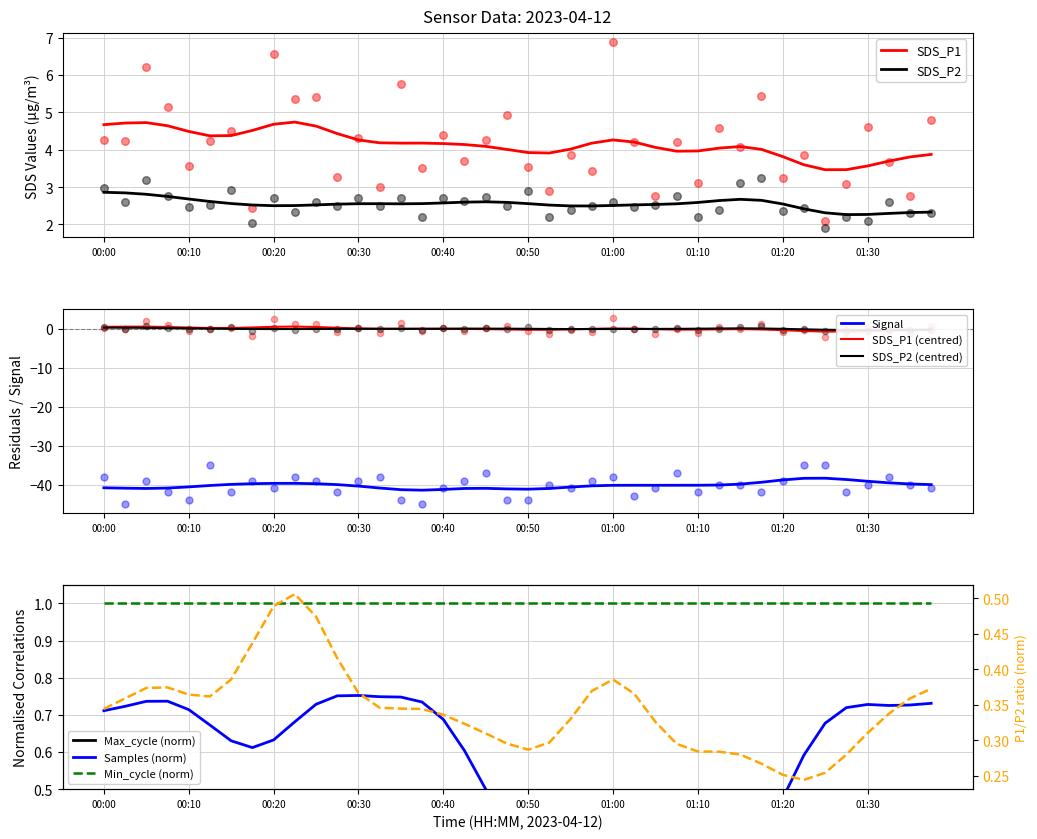

Which series reaches the maximum Y coordinate?

SDS_P1